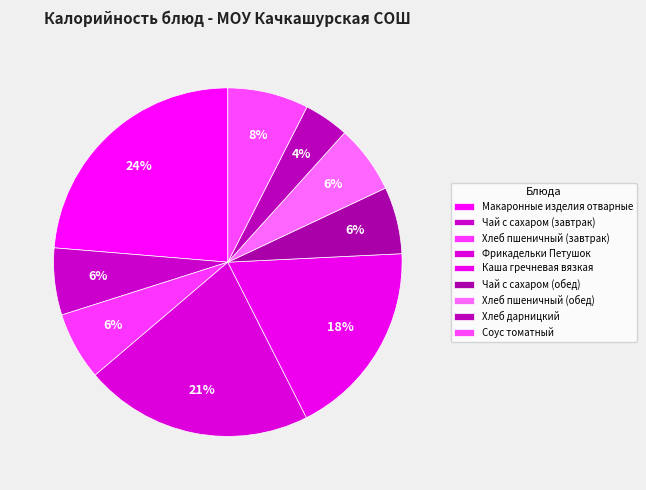

Rank the categories by value from highest to lowest.

Макаронные изделия отварные, Фрикадельки Петушок, Каша гречневая вязкая, Соус томатный, Хлеб пшеничный (завтрак), Хлеб пшеничный (обед), Чай с сахаром (завтрак), Чай с сахаром (обед), Хлеб дарницкий